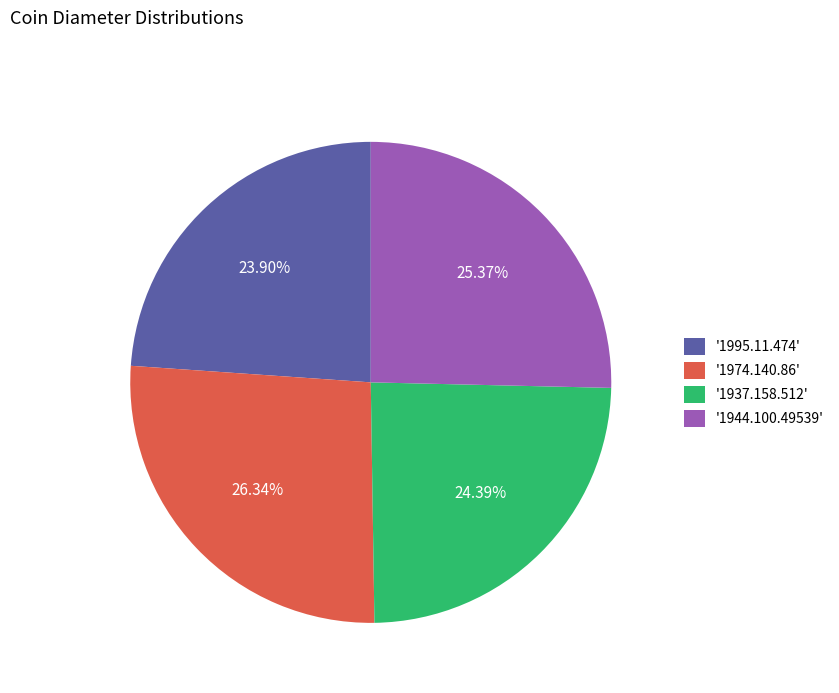

Is '1974.140.86' the majority of the pie?

No